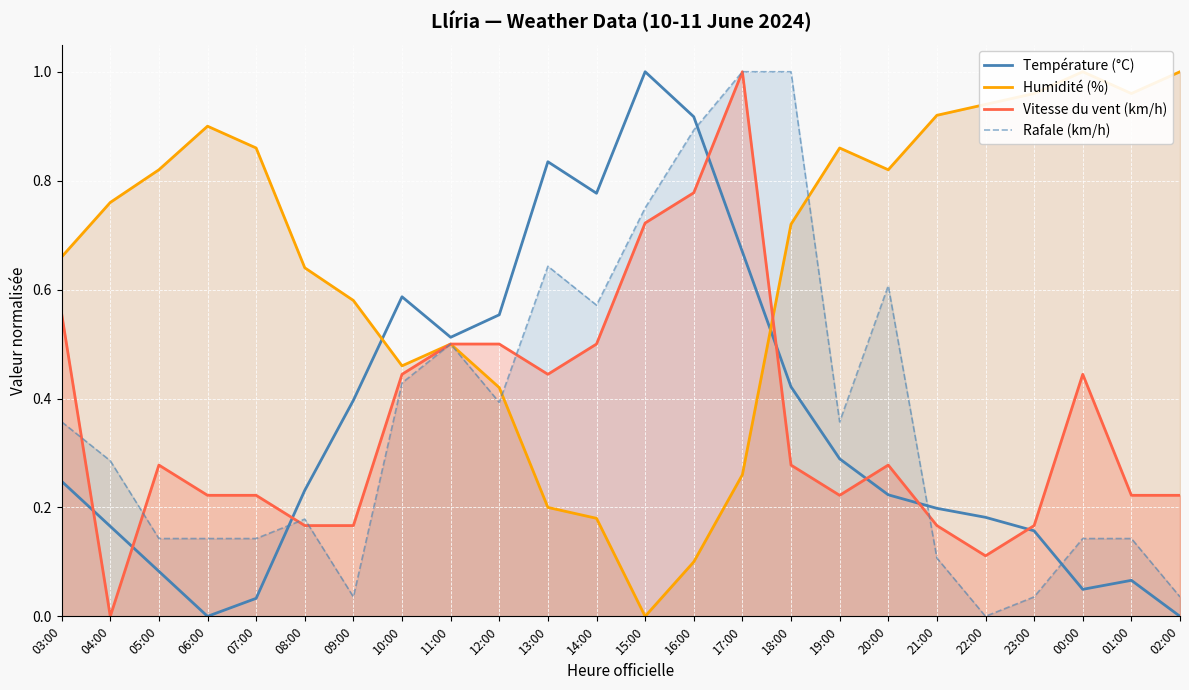

Reading left to right, what are all the values shown in this chart?

Température (°C): 0.2	0.2	0.1	0.0	0.0	0.2	0.4	0.6	0.5	0.6	0.8	0.8	1.0	0.9	0.7	0.4	0.3	0.2	0.2	0.2	0.2	0.0	0.1	0.0
Humidité (%): 0.7	0.8	0.8	0.9	0.9	0.6	0.6	0.5	0.5	0.4	0.2	0.2	0.0	0.1	0.3	0.7	0.9	0.8	0.9	0.9	1.0	1.0	1.0	1.0
Vitesse du vent (km/h): 0.6	0.0	0.3	0.2	0.2	0.2	0.2	0.4	0.5	0.5	0.4	0.5	0.7	0.8	1.0	0.3	0.2	0.3	0.2	0.1	0.2	0.4	0.2	0.2
Rafale (km/h): 0.4	0.3	0.1	0.1	0.1	0.2	0.0	0.4	0.5	0.4	0.6	0.6	0.8	0.9	1.0	1.0	0.4	0.6	0.1	0.0	0.0	0.1	0.1	0.0